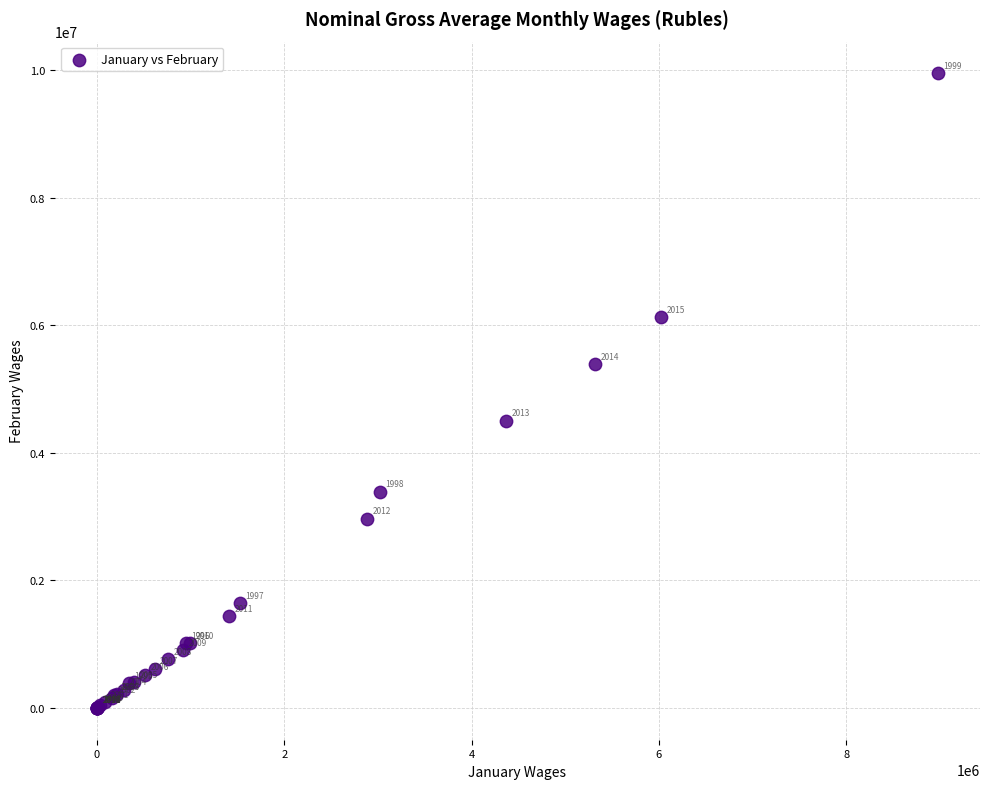

What Y value in the scatter plot is closest to 4977101?

5389193.0